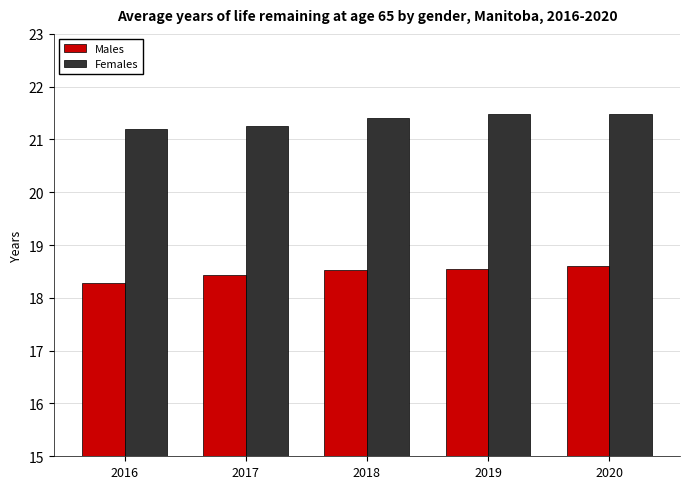

How many data points does each series have?

5